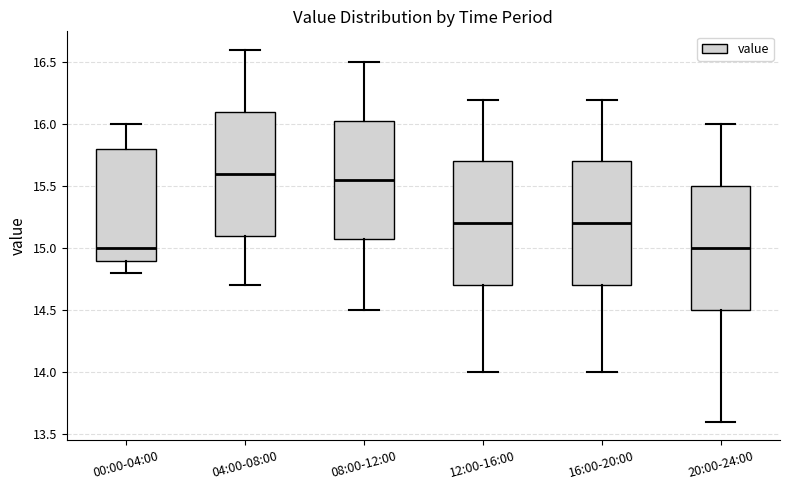

Reading left to right, read every box against the y-axis: the position of its median line, the range the box covers, and the ends of its whiskers. The values are not printed on the chart, so give them approximately, as read against the axis.

00:00-04:00: median 15.00, box 14.90 to 15.80, whiskers 14.80 to 16.00
04:00-08:00: median 15.60, box 15.10 to 16.10, whiskers 14.70 to 16.60
08:00-12:00: median 15.55, box 15.10 to 16.05, whiskers 14.50 to 16.50
12:00-16:00: median 15.20, box 14.70 to 15.70, whiskers 14.00 to 16.20
16:00-20:00: median 15.20, box 14.70 to 15.70, whiskers 14.00 to 16.20
20:00-24:00: median 15.00, box 14.50 to 15.50, whiskers 13.60 to 16.00